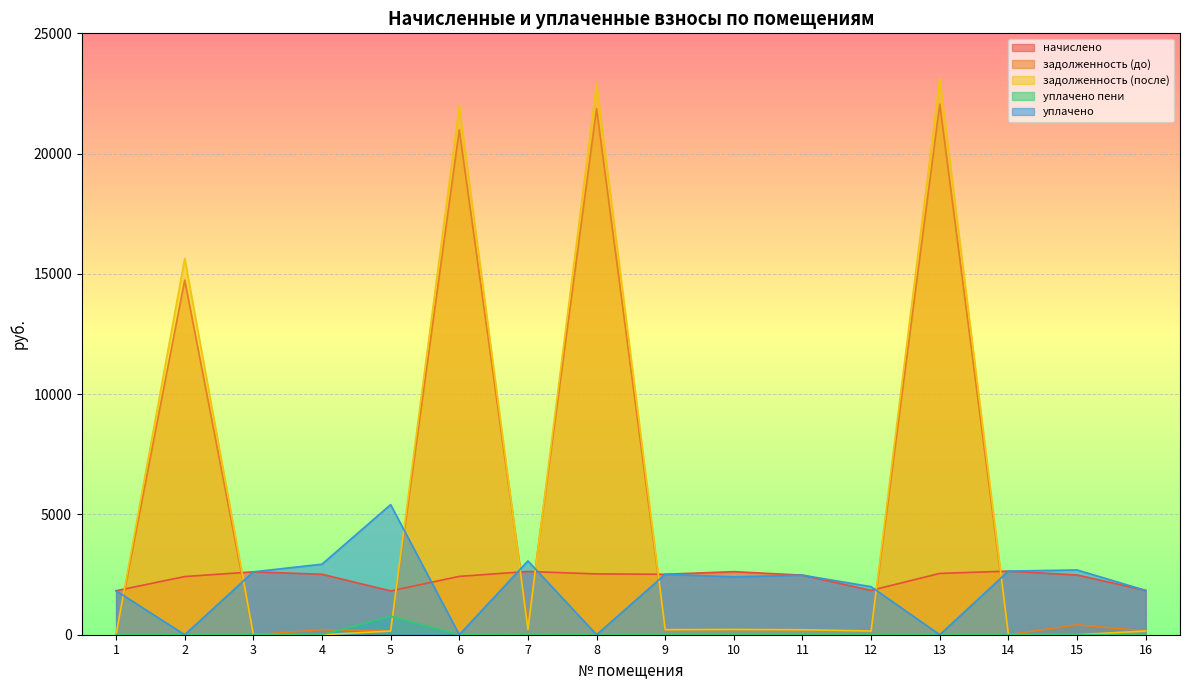

Where is the first local minimum for начислено?

5